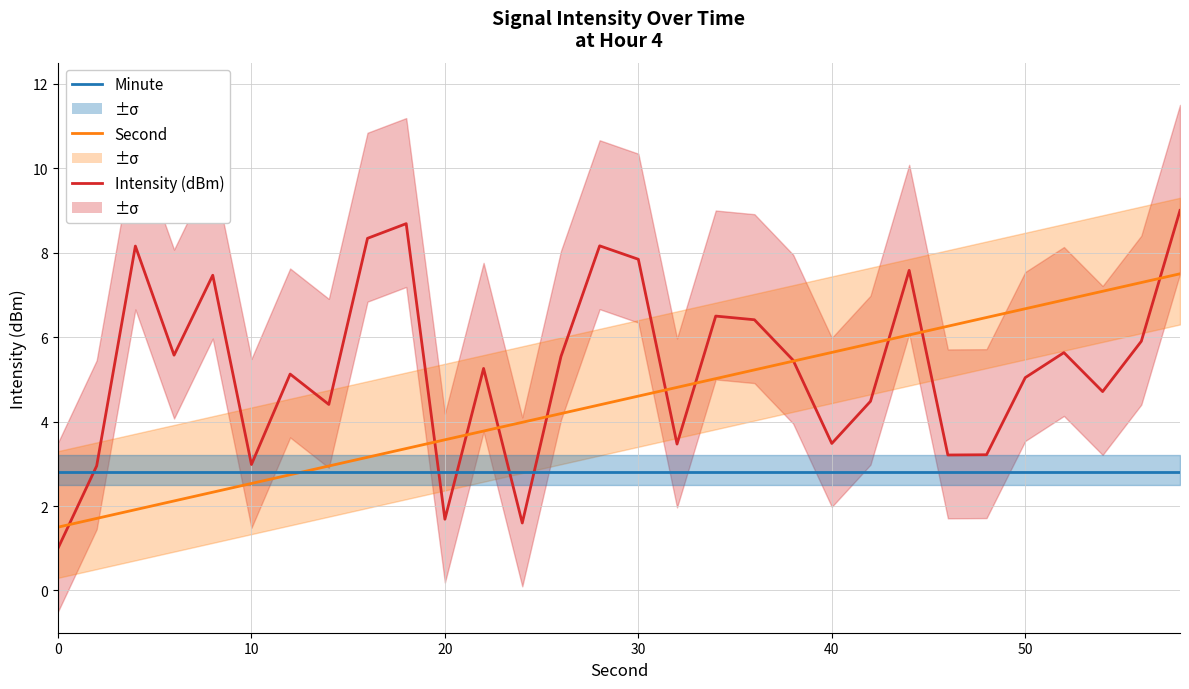

What is the greatest value displayed?

9.0